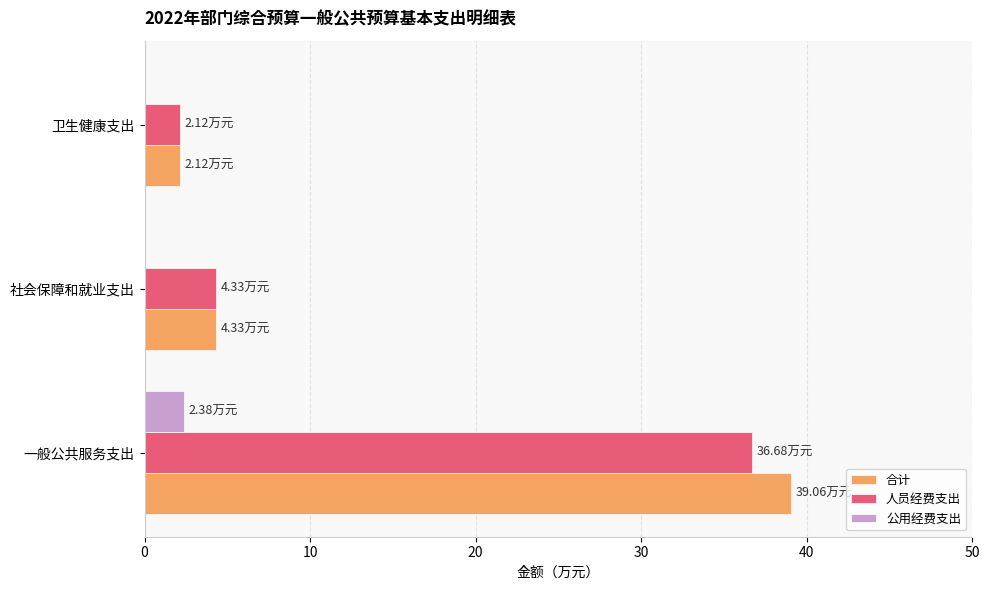

At which category is the sum across all series the highest?

一般公共服务支出